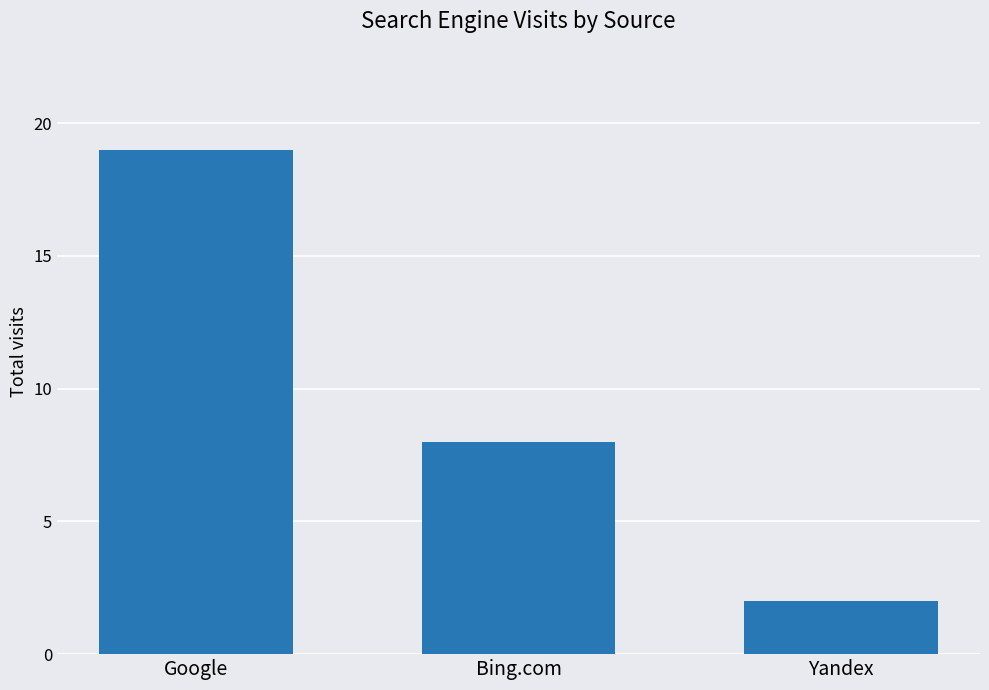

Are the bars grouped side by side (vs. stacked)?

No